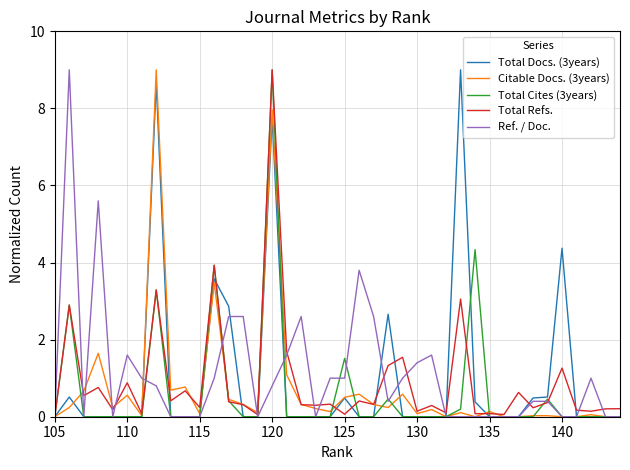

How many times do Total Cites (3years) and Total Docs. (3years) cross each other?

2